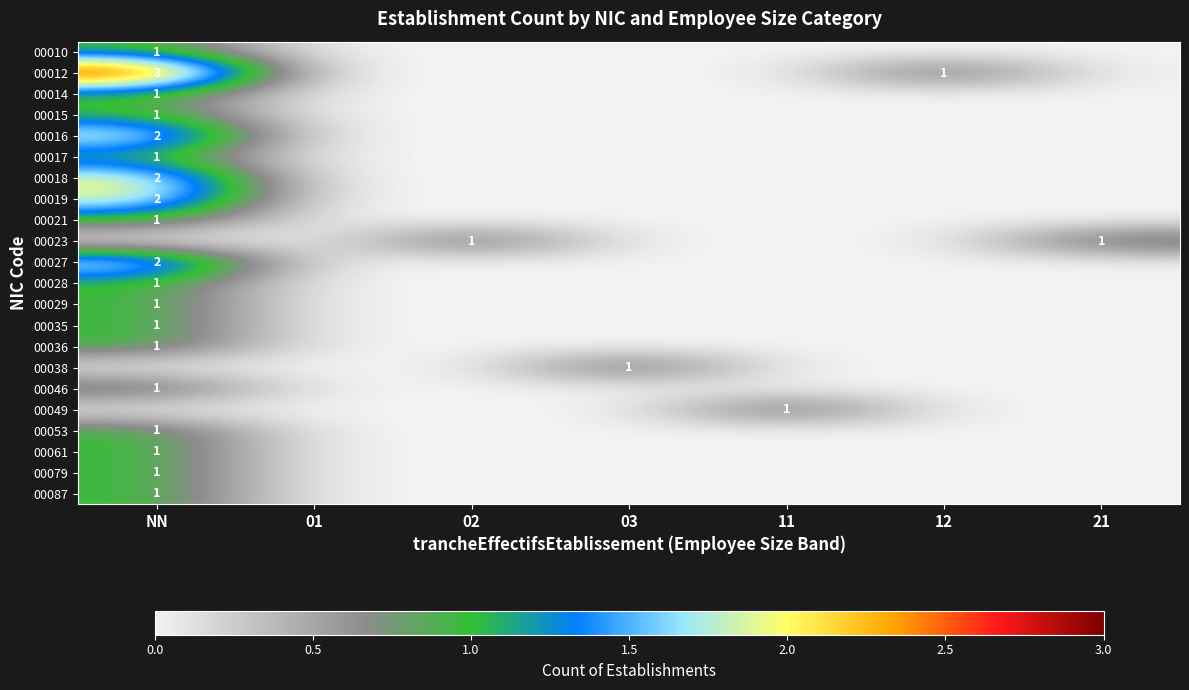

What is the spread (max minus min) of values at NN?

3